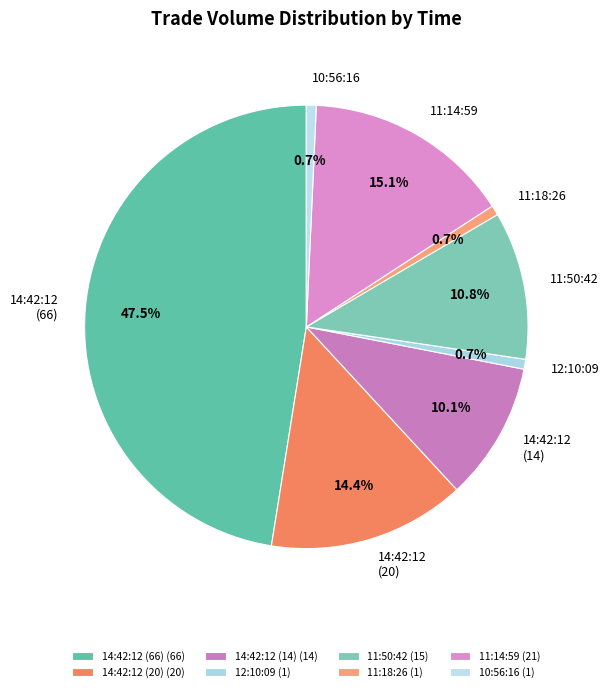

True or false: 12:10:09 accounts for 9% of the total.

False